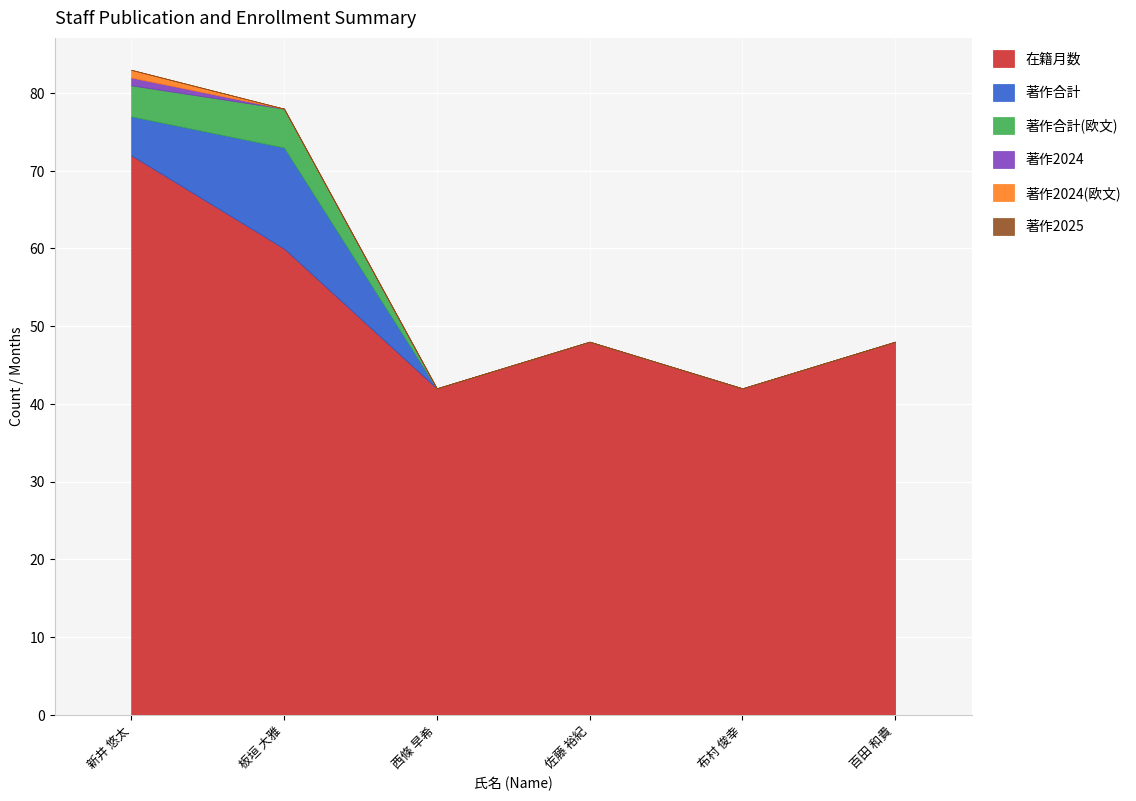

At which category does 著作合計(欧文) reach its first local peak?

板垣 大雅